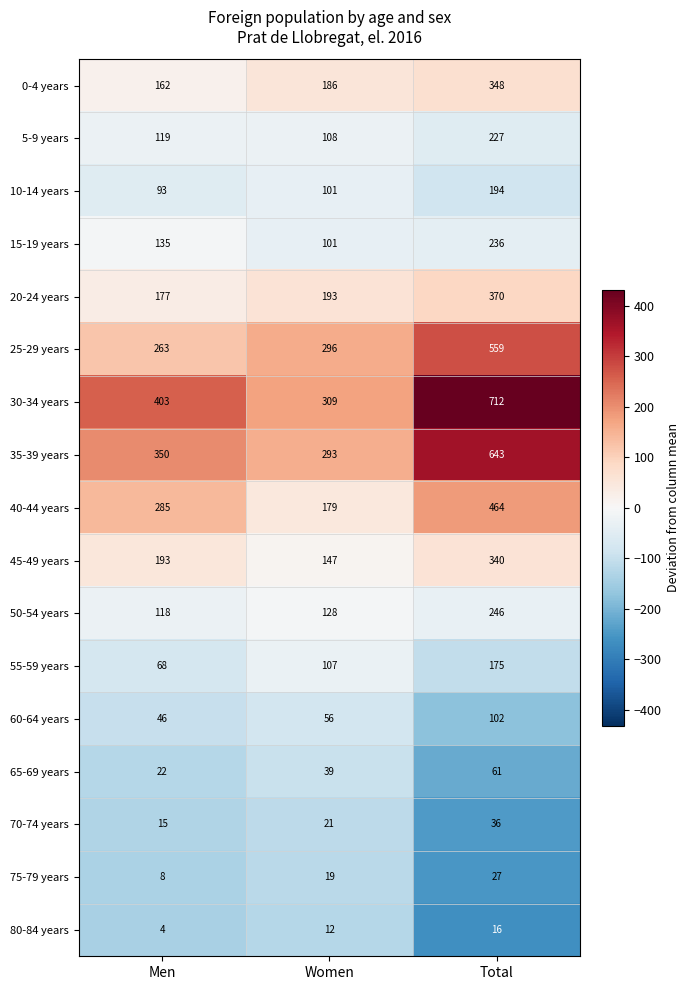

The value of 10-14 years at Women is 101. True or false?

True